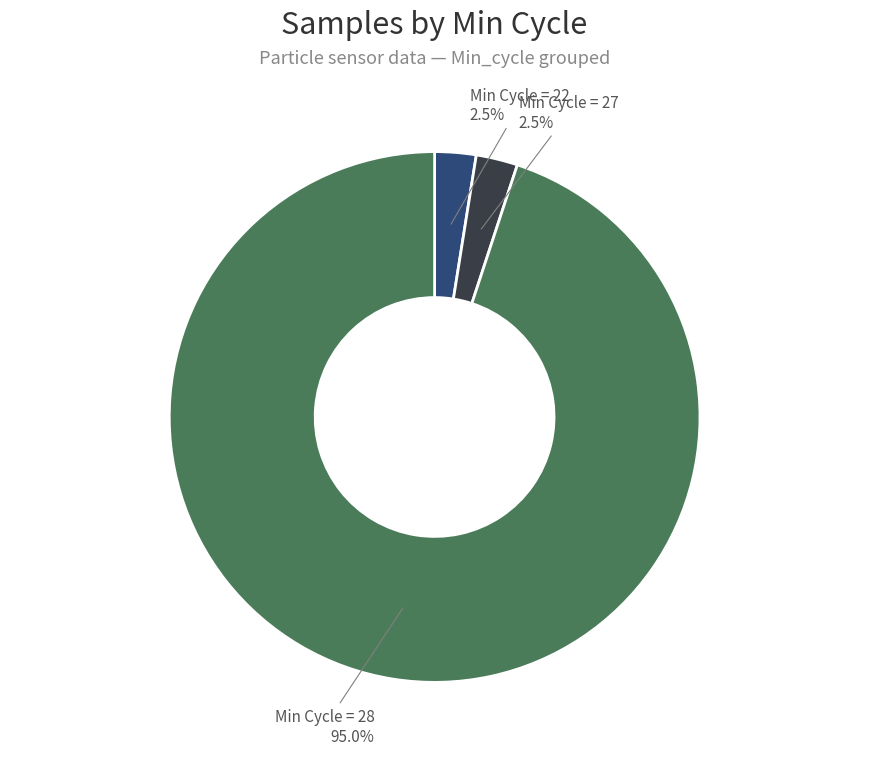

What is the total percentage of Min Cycle = 27 and Min Cycle = 22?

5.0%